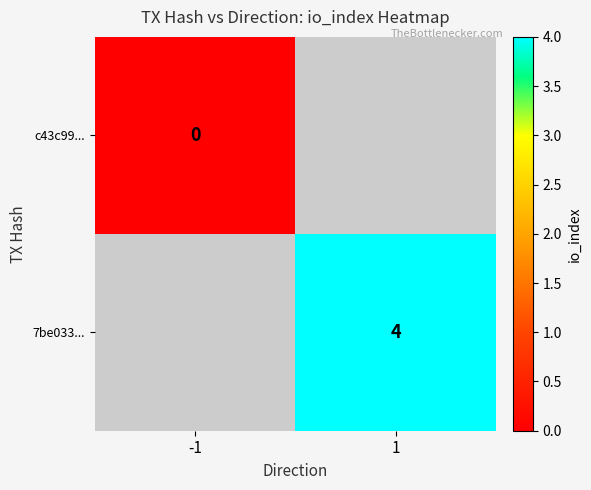

The 7be033... series shows 4 at 1. True or false?

True